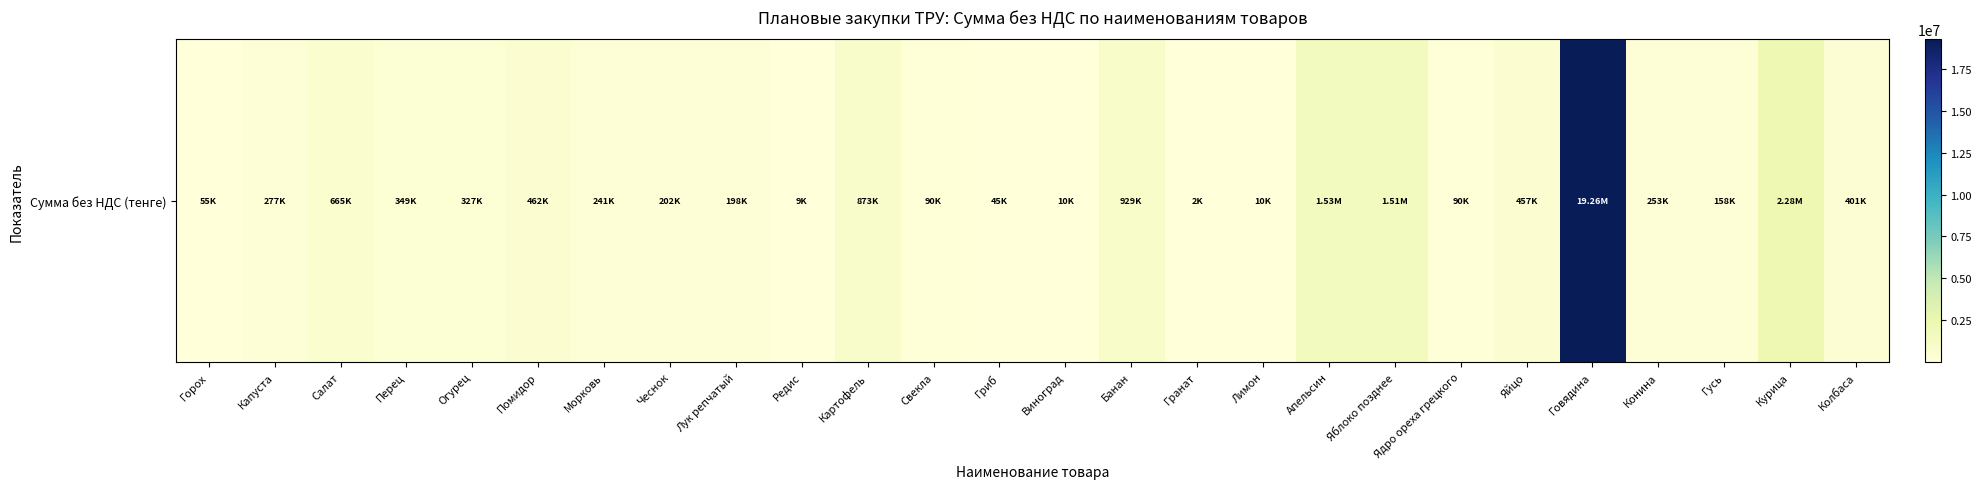

How many series are shown in this chart?

1